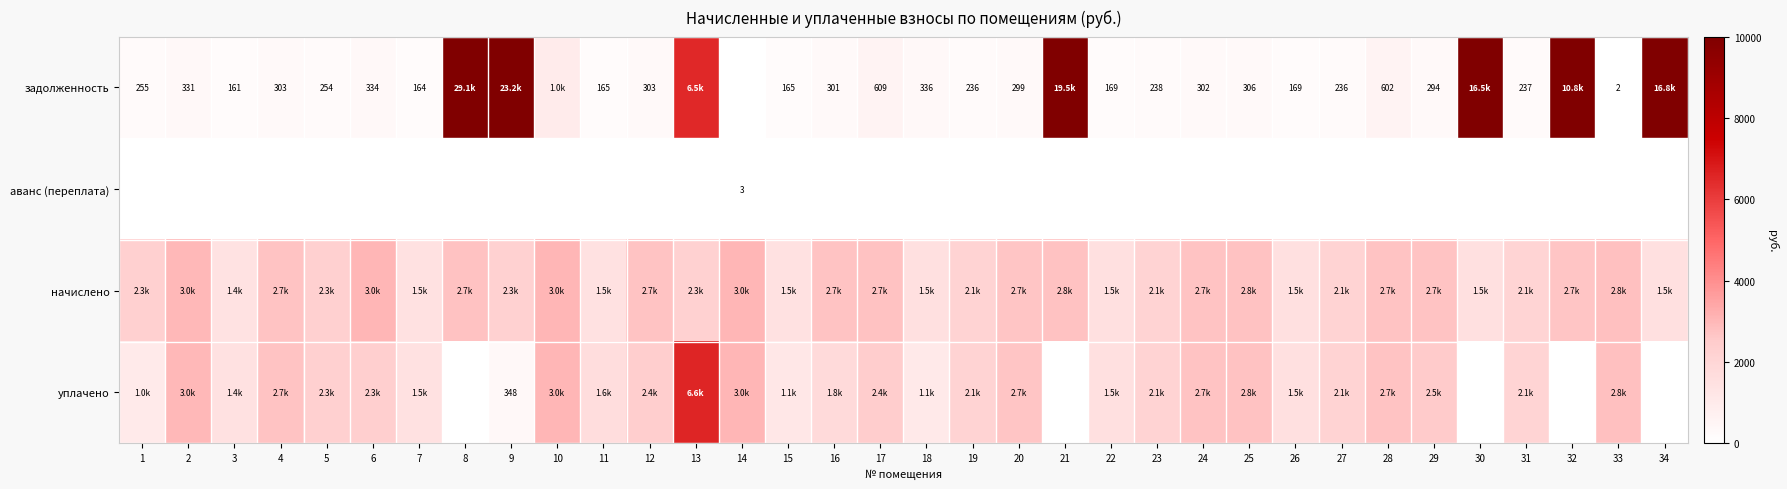

Which series has the largest range (max minus min)?

задолженность